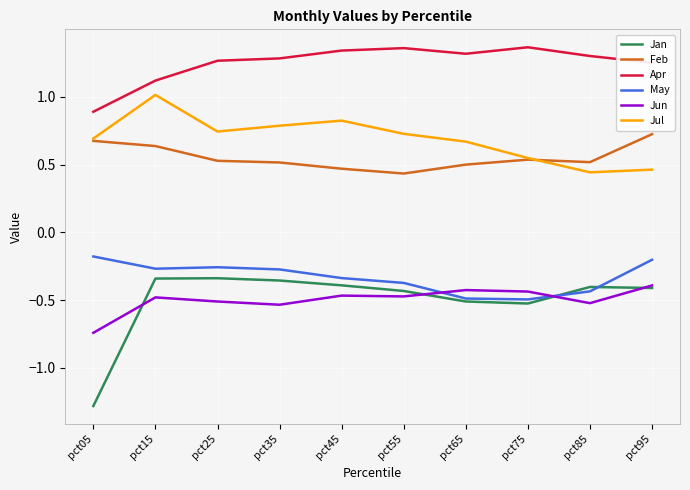

At which category does the chart reach its minimum across all series?

pct05